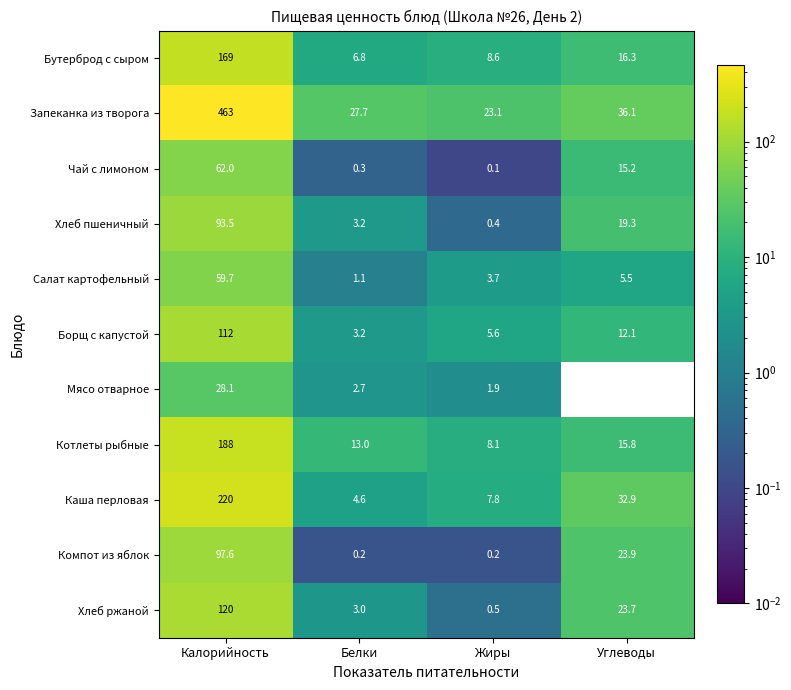

At which label does Мясо отварное first exceed 2?

Калорийность